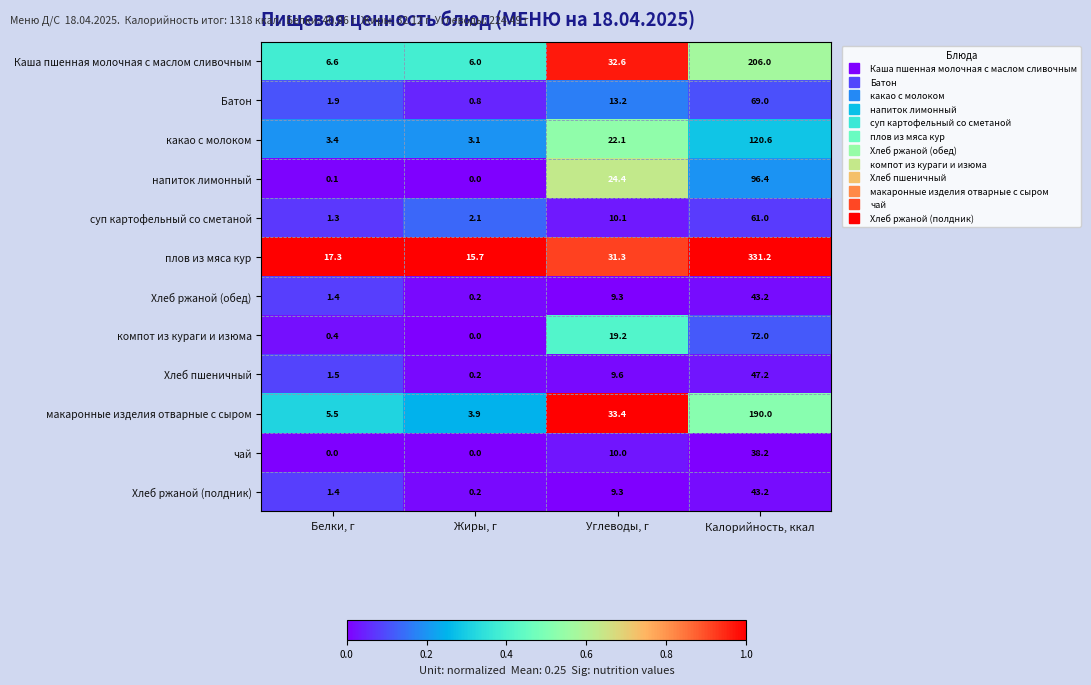

What is the spread (max minus min) of values at Жиры, г?

15.7